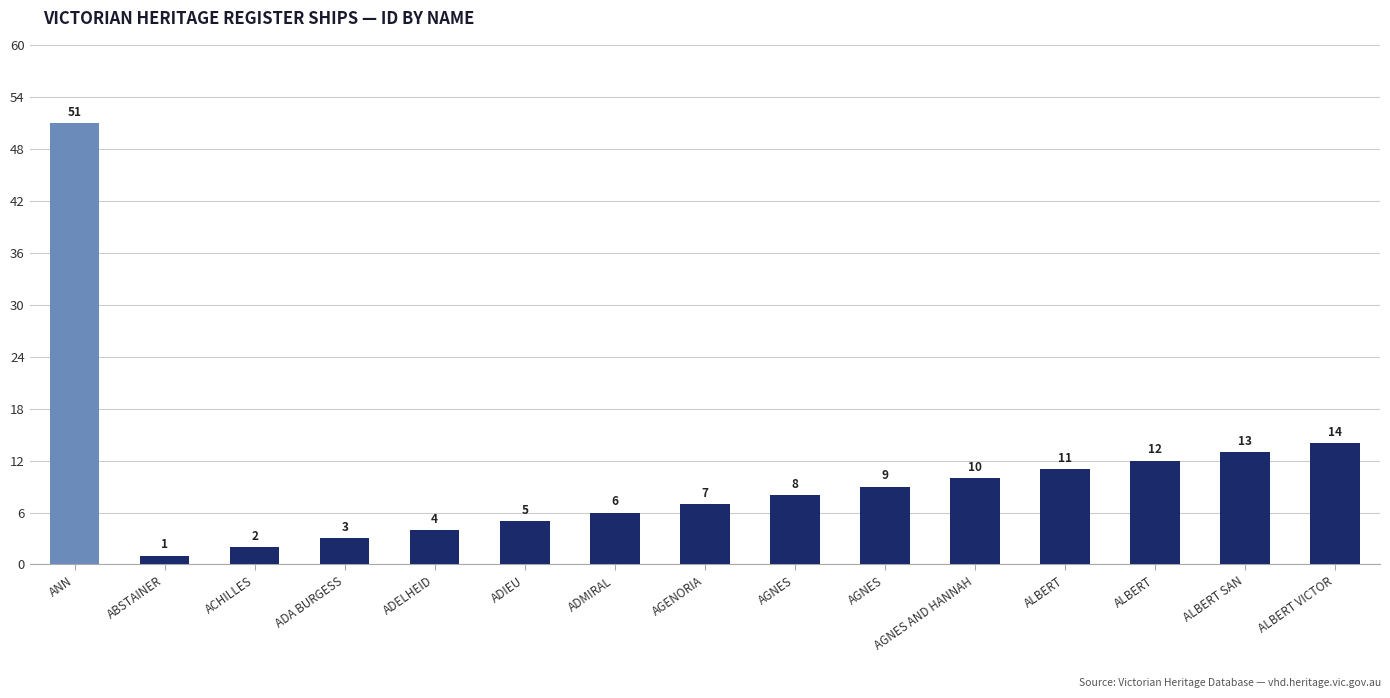

How many bars are there in total?

15